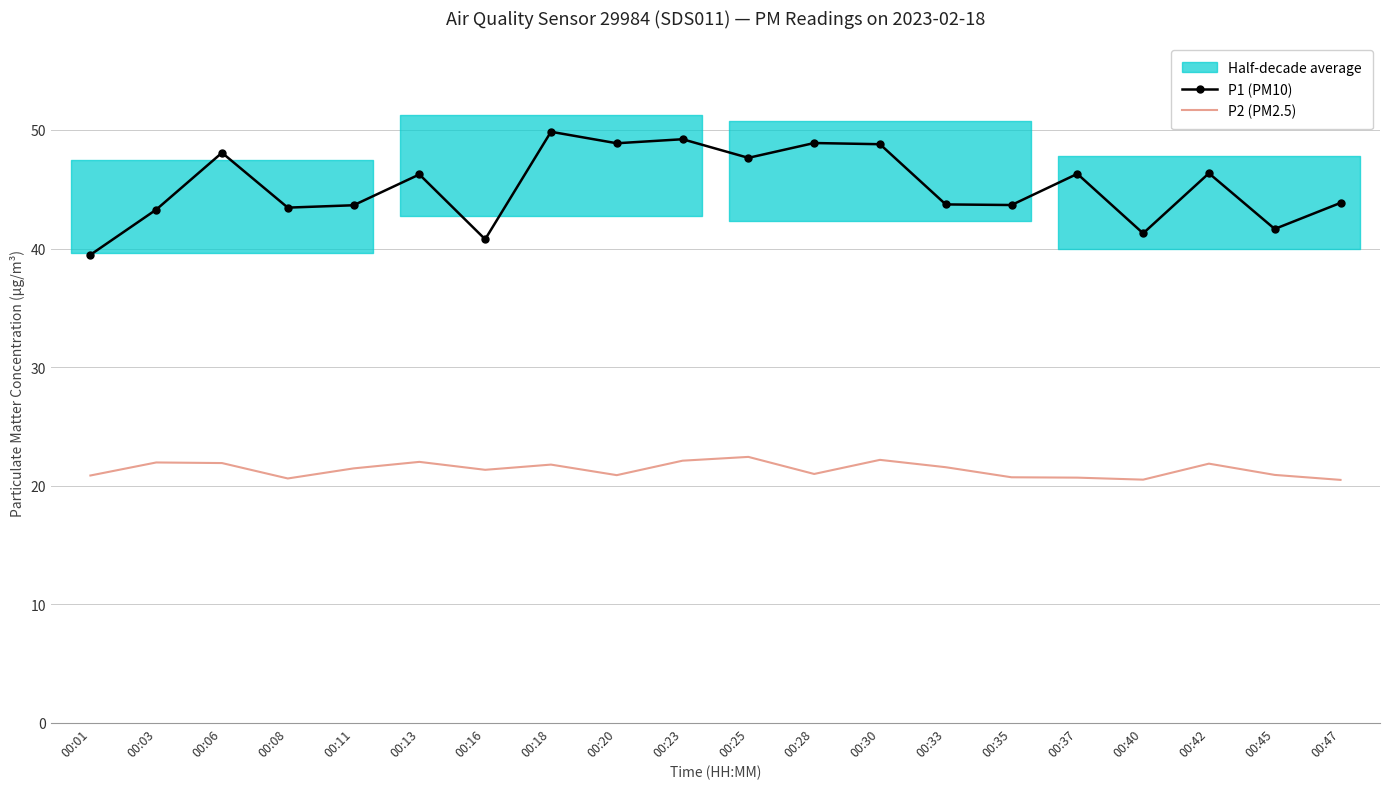

What is the highest value of the P1 (PM10) series?

49.9